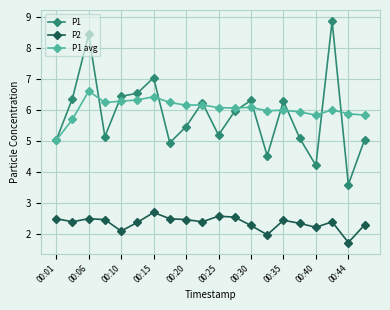

How many categories are shown in the chart?

20